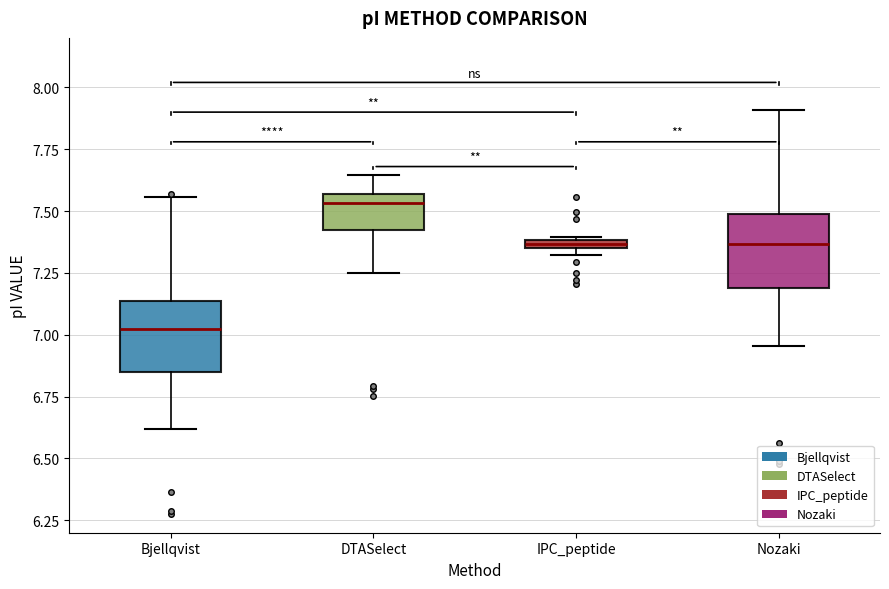

Which box's median line is the lowest?

Bjellqvist